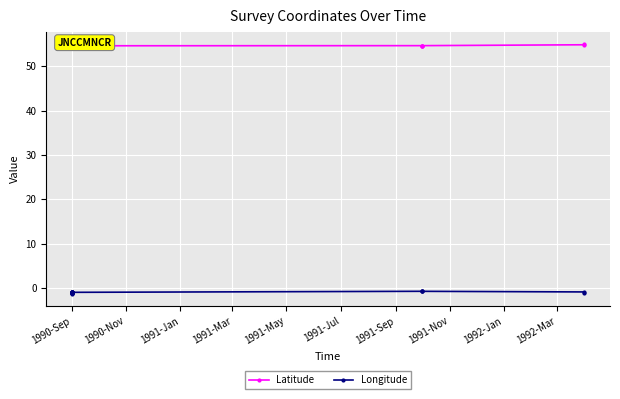

What is the difference between the maximum and minimum values in the Longitude series?

0.5